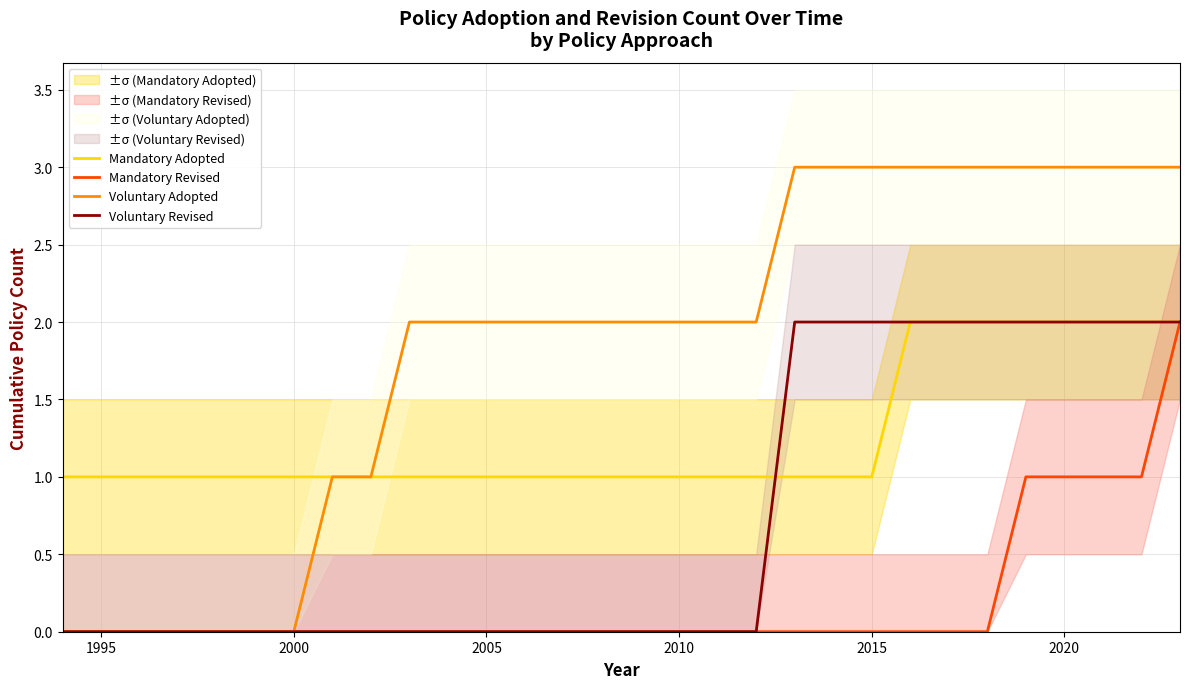

What is the highest value of the Voluntary Adopted series?

3